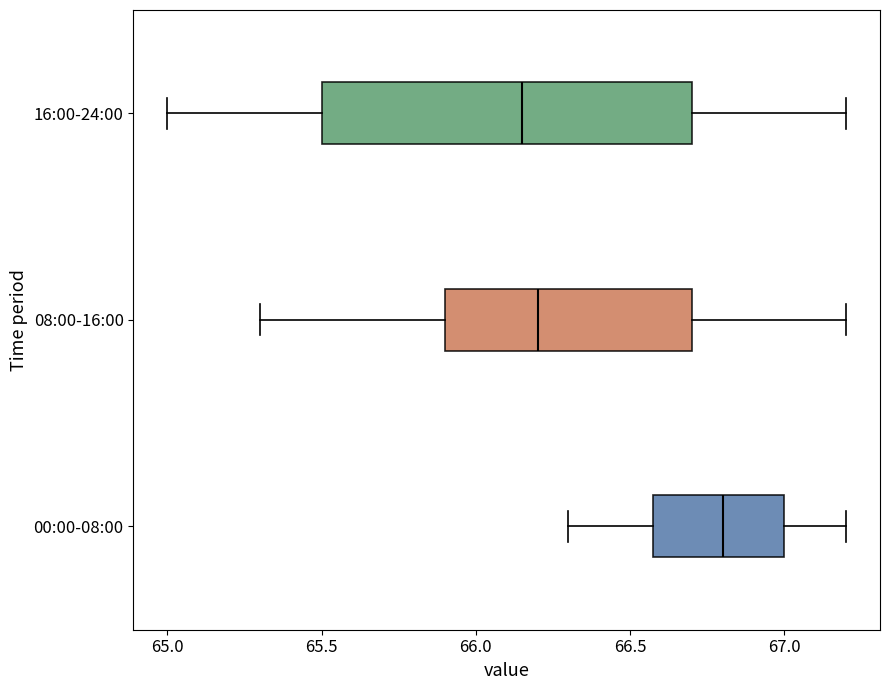

Which box is the widest, from its left edge to its right edge?

16:00-24:00